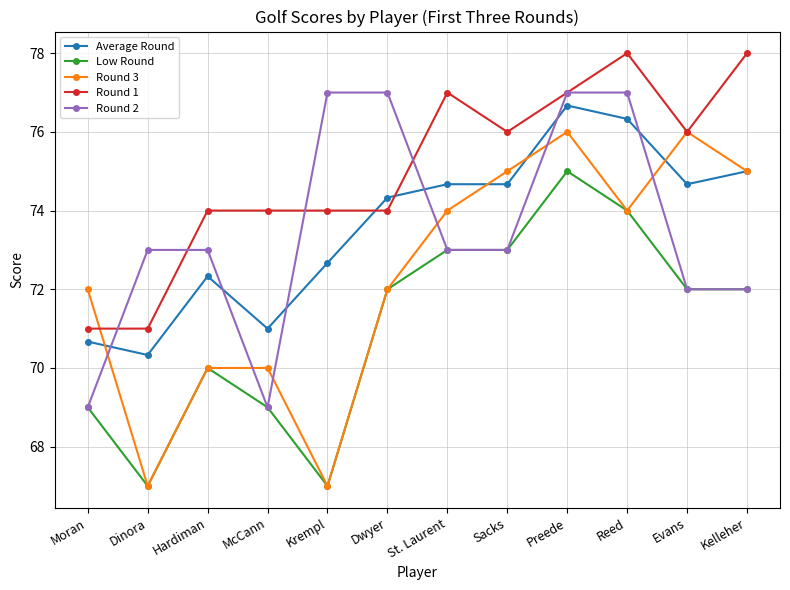

Reading left to right, transcribe all the data shown in this chart.

Average Round: Moran=70.7	Dinora=70.3	Hardiman=72.3	McCann=71.0	Krempl=72.7	Dwyer=74.3	St. Laurent=74.7	Sacks=74.7	Preede=76.7	Reed=76.3	Evans=74.7	Kelleher=75.0
Low Round: Moran=69.0	Dinora=67.0	Hardiman=70.0	McCann=69.0	Krempl=67.0	Dwyer=72.0	St. Laurent=73.0	Sacks=73.0	Preede=75.0	Reed=74.0	Evans=72.0	Kelleher=72.0
Round 3: Moran=72.0	Dinora=67.0	Hardiman=70.0	McCann=70.0	Krempl=67.0	Dwyer=72.0	St. Laurent=74.0	Sacks=75.0	Preede=76.0	Reed=74.0	Evans=76.0	Kelleher=75.0
Round 1: Moran=71.0	Dinora=71.0	Hardiman=74.0	McCann=74.0	Krempl=74.0	Dwyer=74.0	St. Laurent=77.0	Sacks=76.0	Preede=77.0	Reed=78.0	Evans=76.0	Kelleher=78.0
Round 2: Moran=69.0	Dinora=73.0	Hardiman=73.0	McCann=69.0	Krempl=77.0	Dwyer=77.0	St. Laurent=73.0	Sacks=73.0	Preede=77.0	Reed=77.0	Evans=72.0	Kelleher=72.0